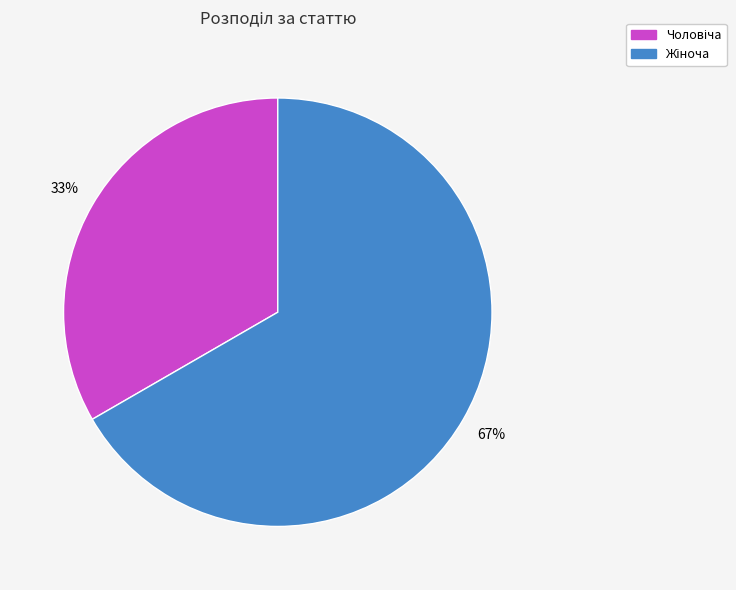

Count the number of slices in the pie.

2